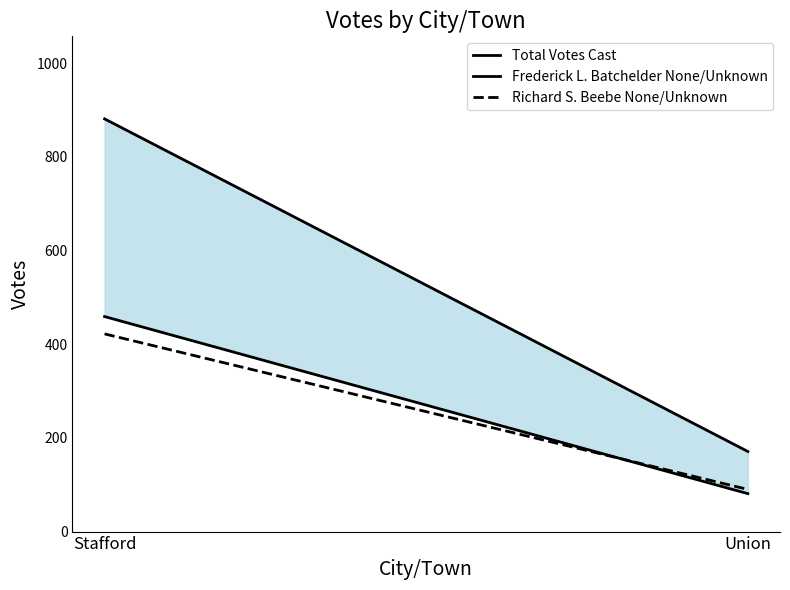

At which label does Total Votes Cast reach its minimum?

Union